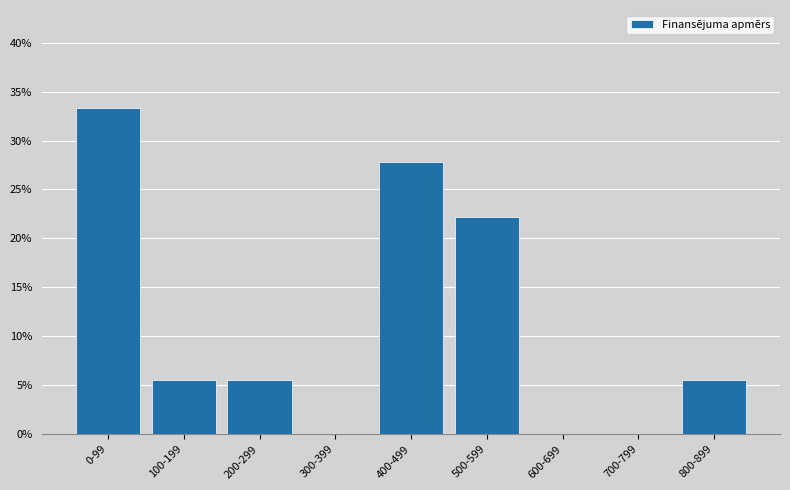

Reading left to right, what are all the values shown in this chart?

0-99=33.3	100-199=5.6	200-299=5.6	300-399=0.0	400-499=27.8	500-599=22.2	600-699=0.0	700-799=0.0	800-899=5.6